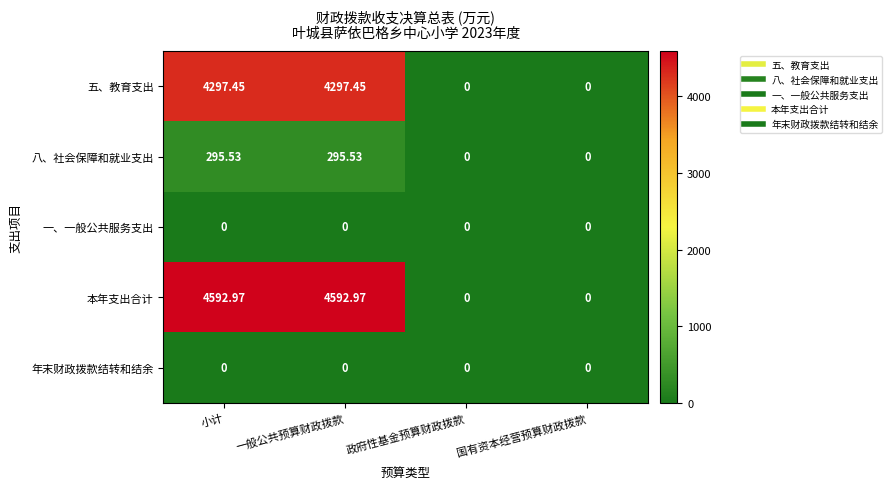

Which series has the widest spread of values?

本年支出合计